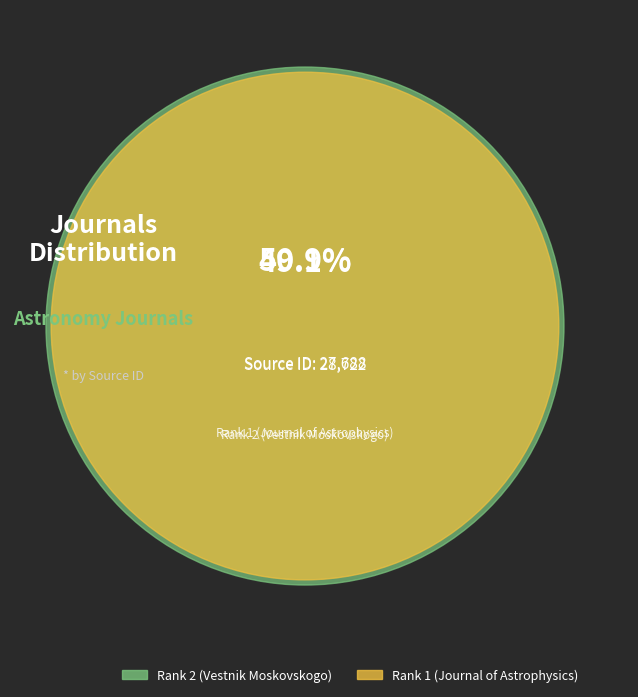

What is the ratio of the value at Rank 1 (Journal of Astrophysics) to the value at Rank 2 (Vestnik Moskovskogo)?

1.0